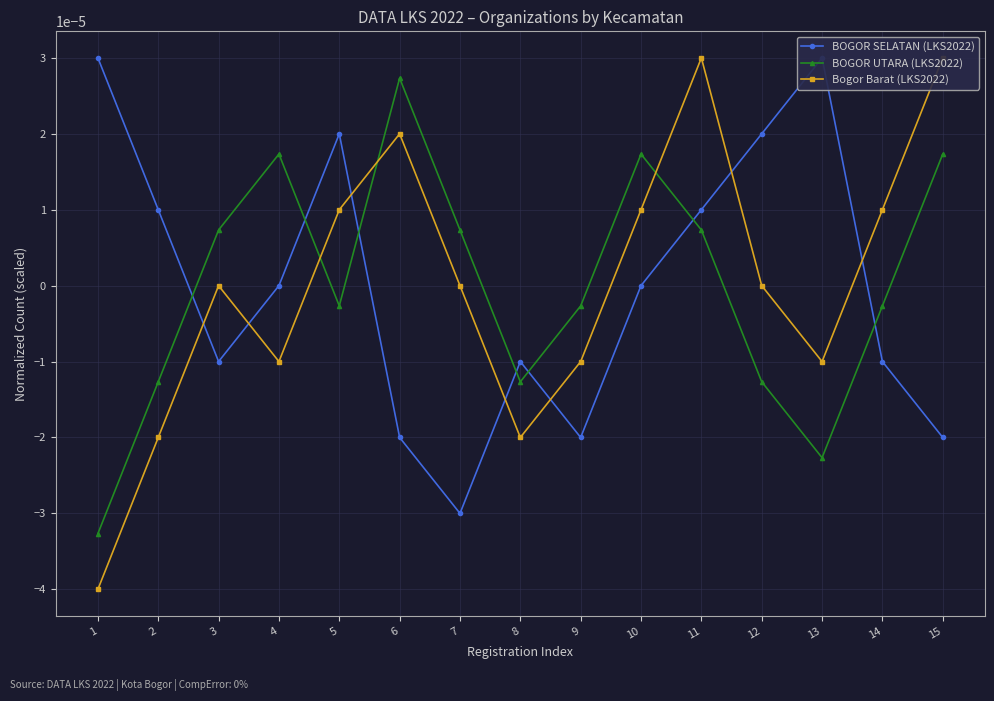

Reading left to right, transcribe all the data shown in this chart.

BOGOR SELATAN (LKS2022): 1=0.0	2=0.0	3=-0.0	4=0.0	5=0.0	6=-0.0	7=-0.0	8=-0.0	9=-0.0	10=0.0	11=0.0	12=0.0	13=0.0	14=-0.0	15=-0.0
BOGOR UTARA (LKS2022): 1=-0.0	2=-0.0	3=0.0	4=0.0	5=-0.0	6=0.0	7=0.0	8=-0.0	9=-0.0	10=0.0	11=0.0	12=-0.0	13=-0.0	14=-0.0	15=0.0
Bogor Barat (LKS2022): 1=-0.0	2=-0.0	3=0.0	4=-0.0	5=0.0	6=0.0	7=0.0	8=-0.0	9=-0.0	10=0.0	11=0.0	12=0.0	13=-0.0	14=0.0	15=0.0